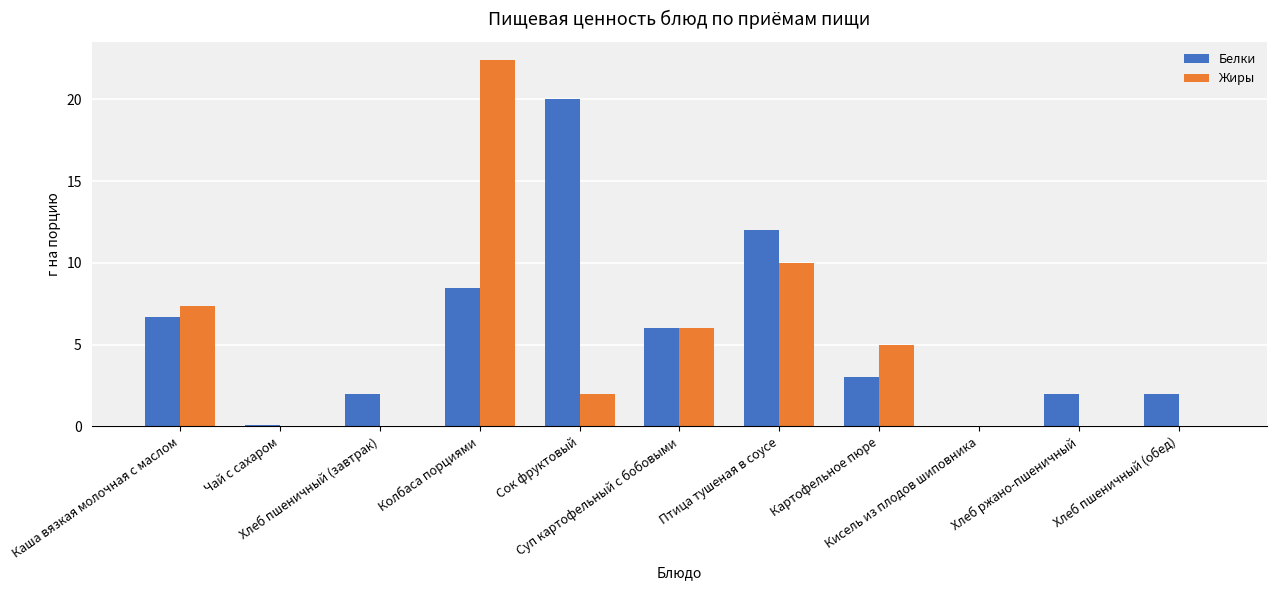

What is the highest value of the Белки series?

20.0